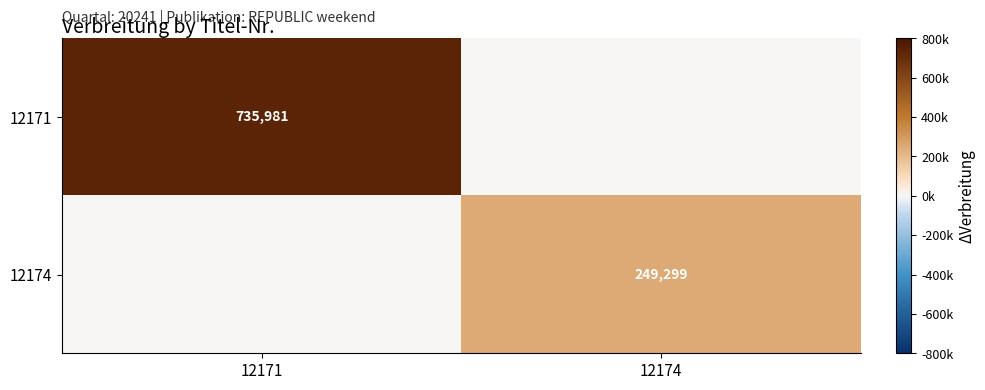

The 12171 series shows 182150 at 12171. True or false?

False